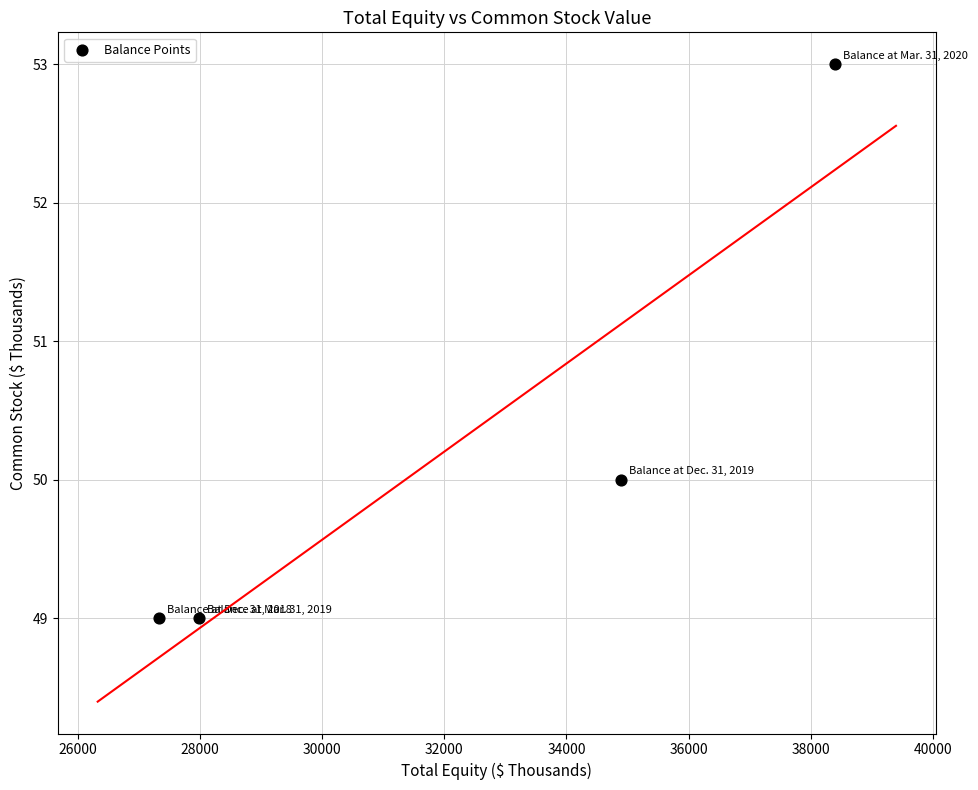

What Y value in the scatter plot is closest to 51?

50